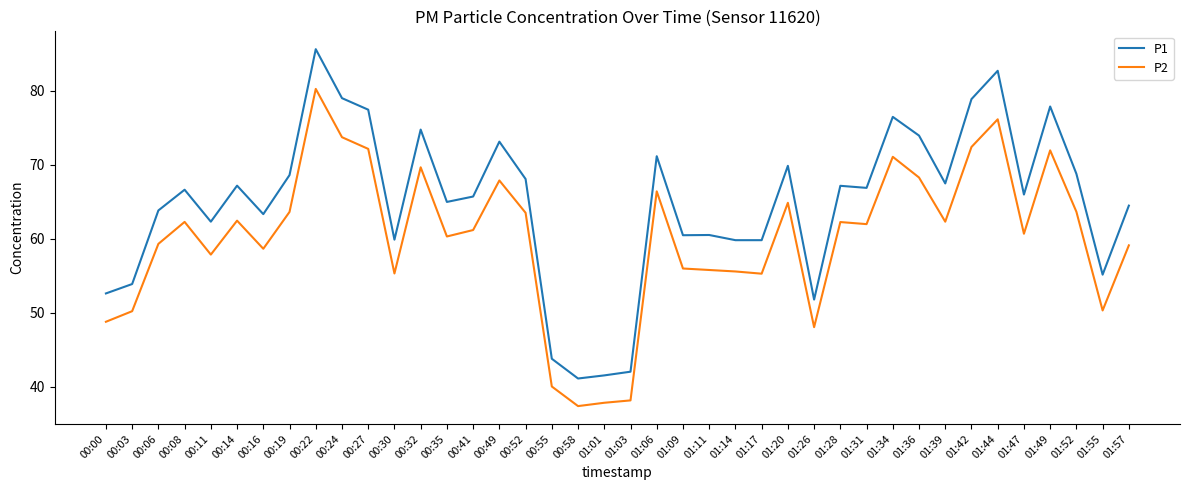

What is the difference between the highest and lowest values at 01:49?

5.9